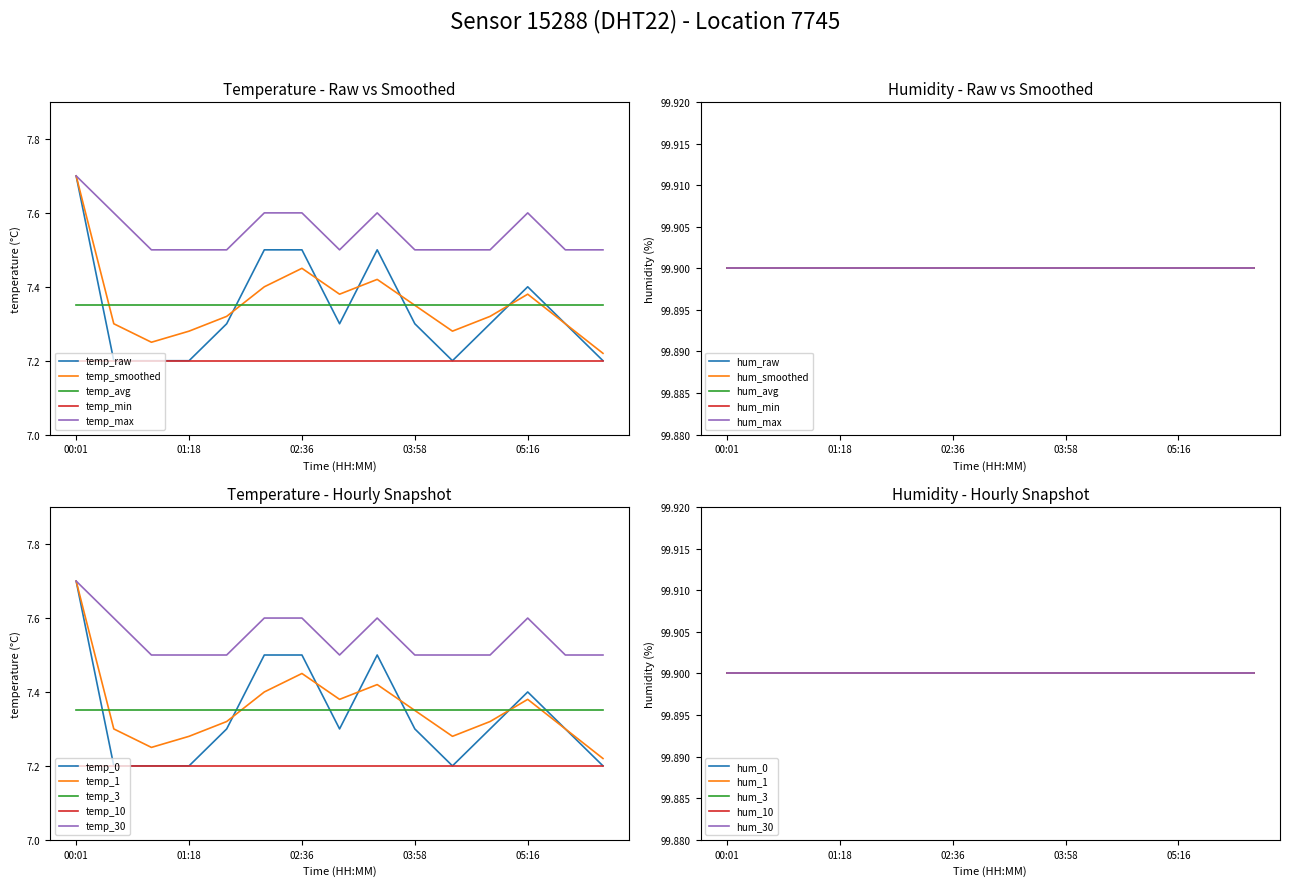

Is this an area chart (filled region under the line)?

No